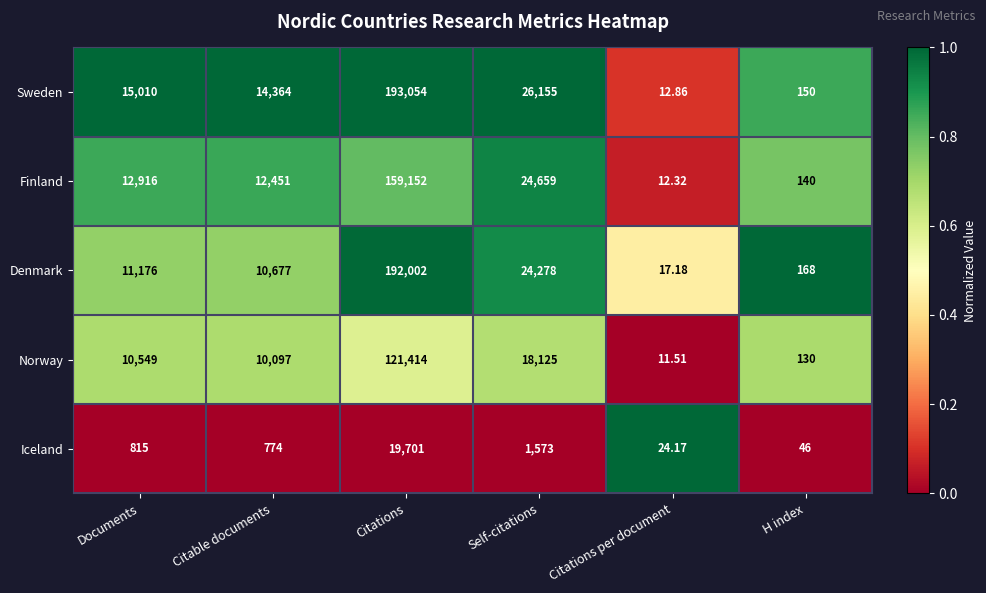

At which label is Norway closest to 60712?

Self-citations